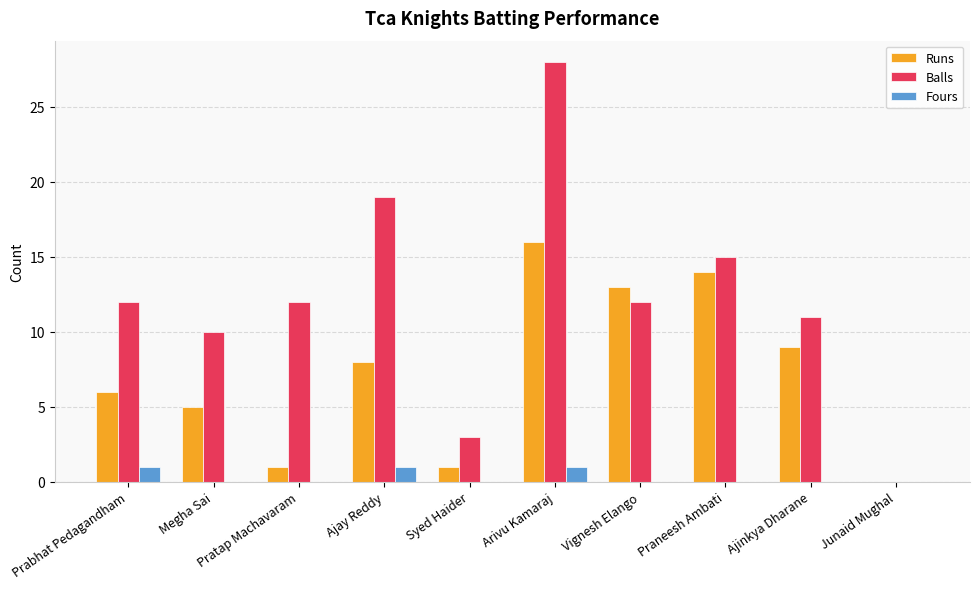

Between Ajay Reddy and Syed Haider, which series saw the biggest shift?

Balls